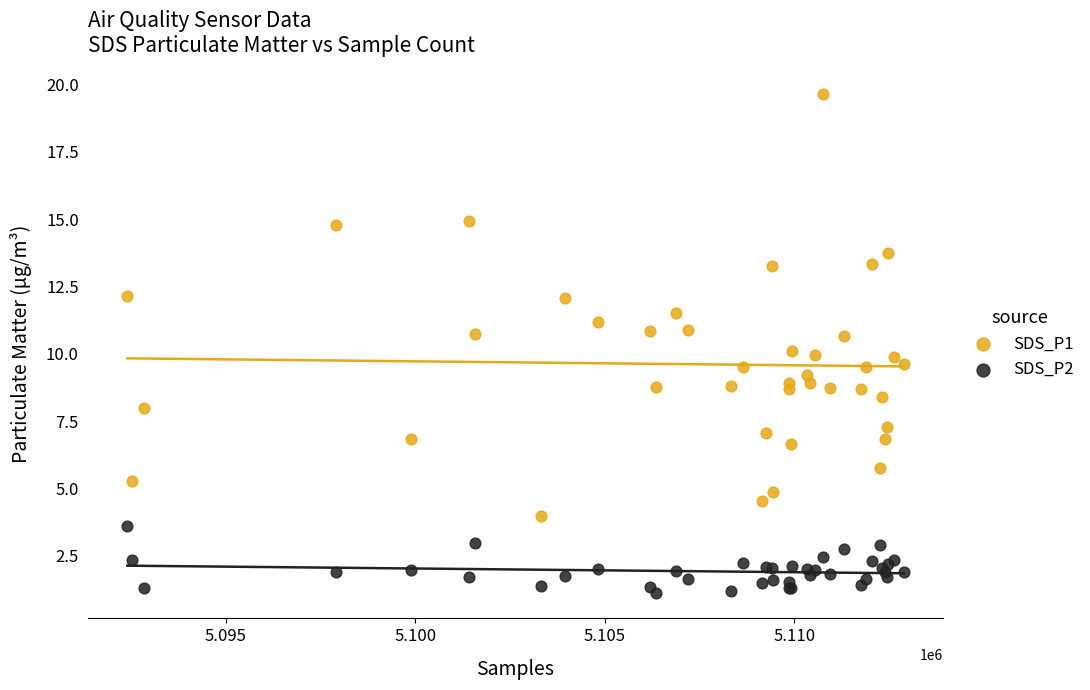

What is the X range (max minus min) for the scatter plot?

20470.0